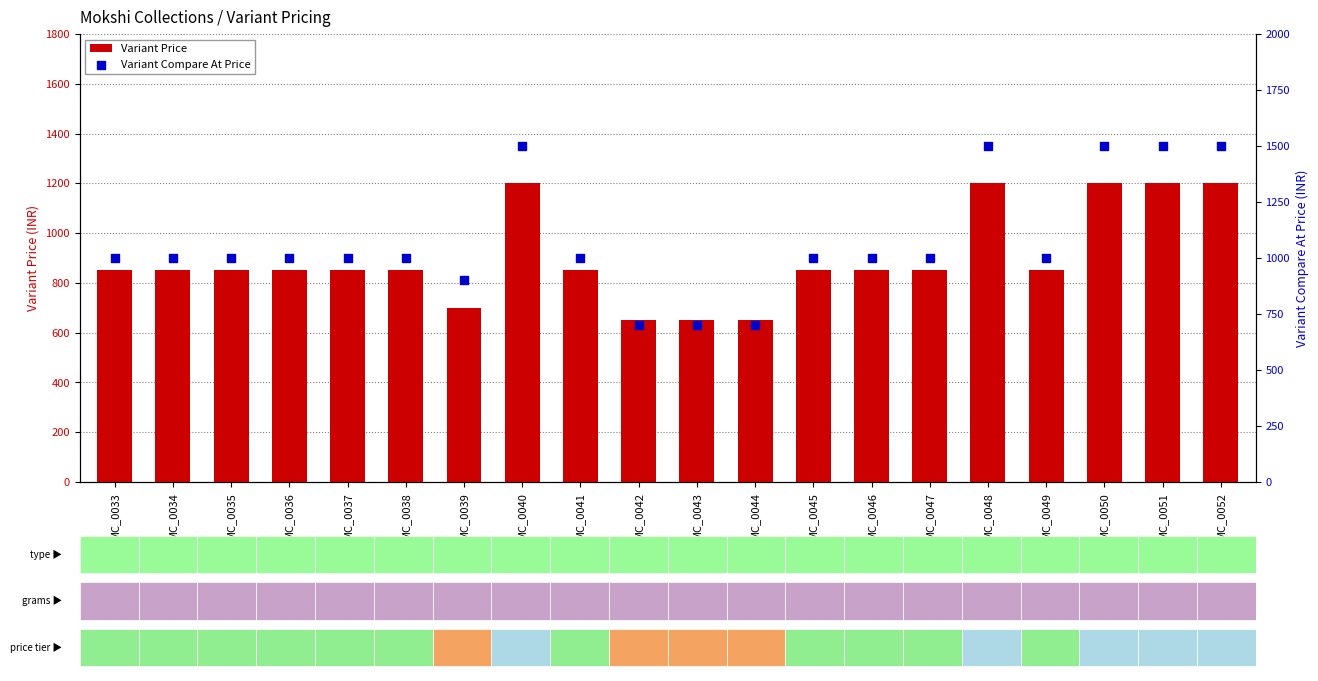

What are all the series names shown in the legend?

Variant Price, Variant Compare At Price